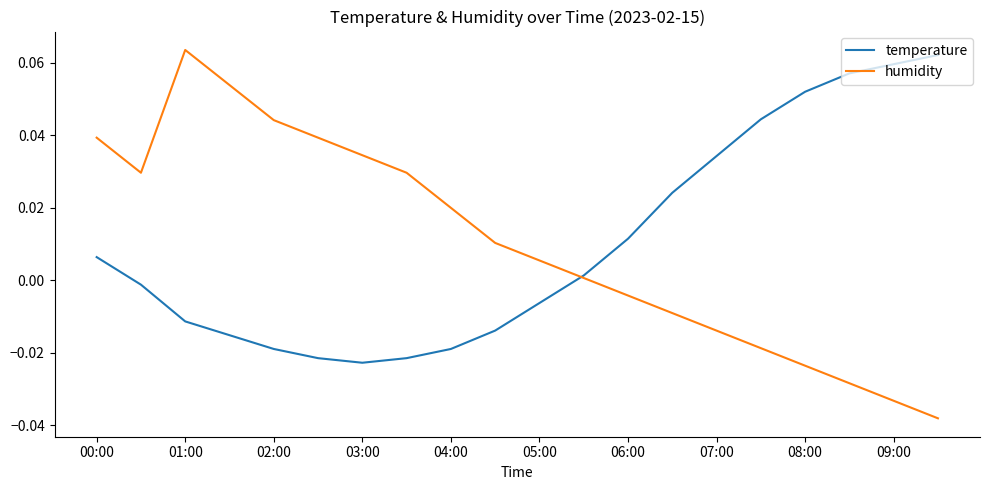

What are all the series names shown in the legend?

temperature, humidity